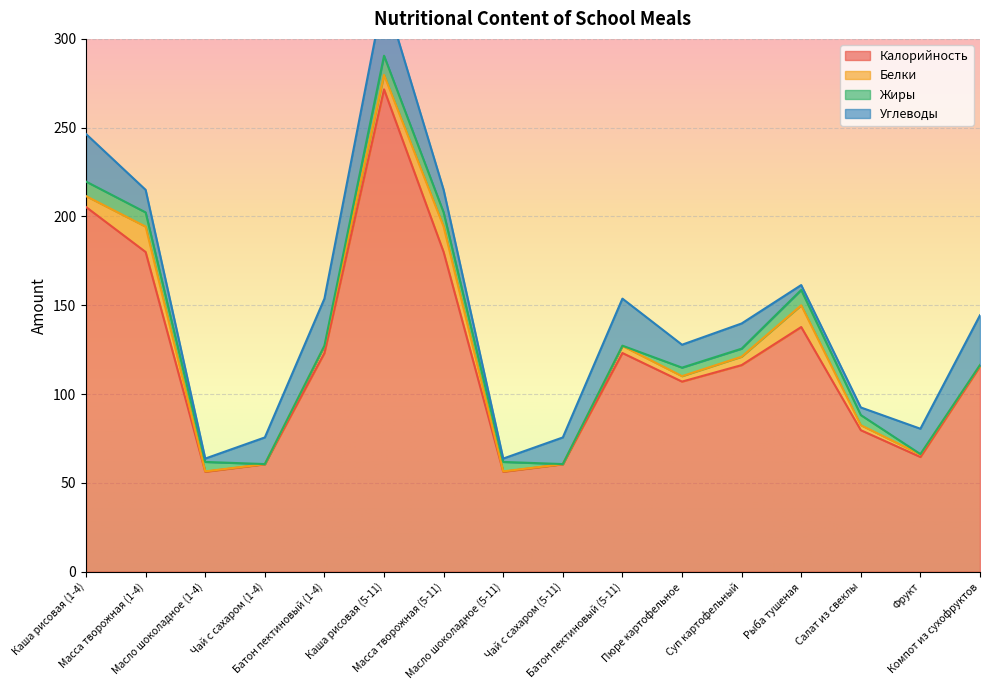

Which category has the lowest value across all series?

Чай с сахаром (1-4)